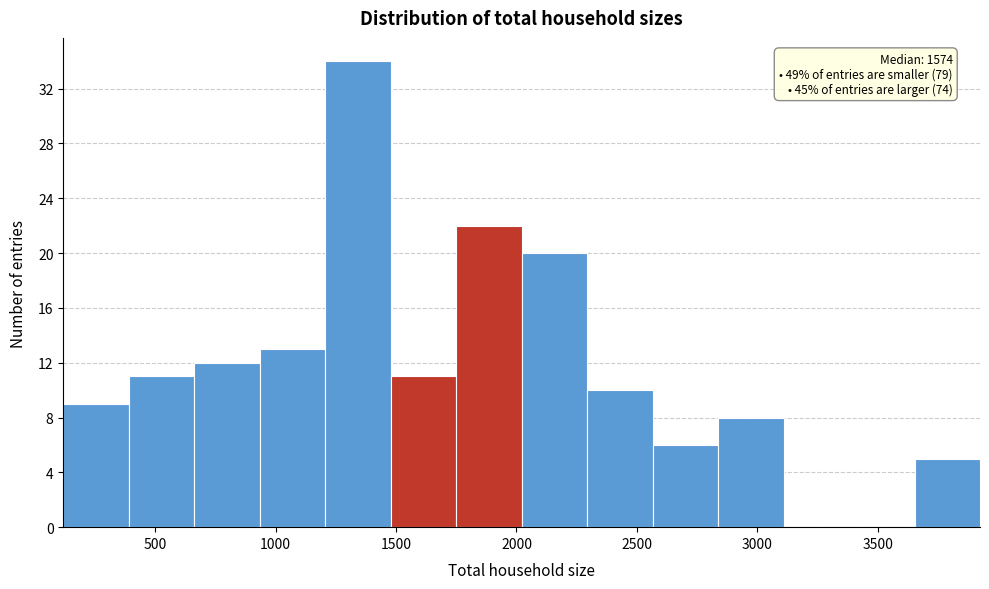

Which range on the x-axis has the tallest bar?

1200 to 1500